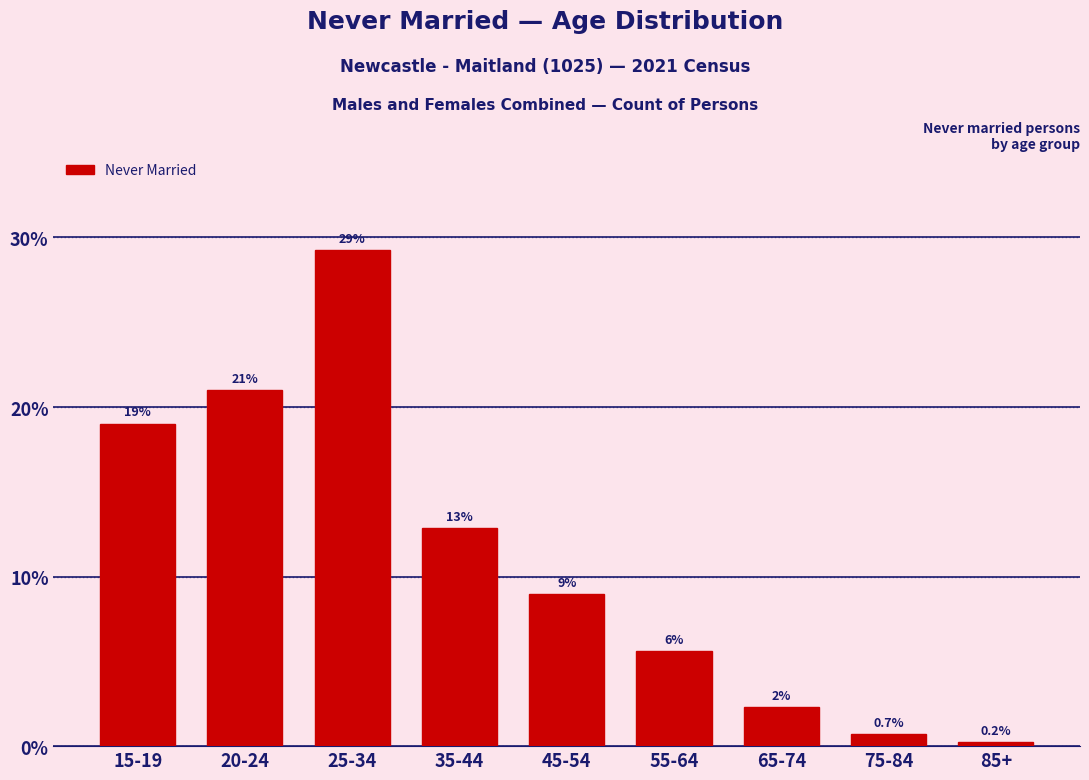

Reading right to left, transcribe all the data shown in this chart.

0.2	0.7	2.3	5.6	9.0	12.9	29.3	21.0	19.0